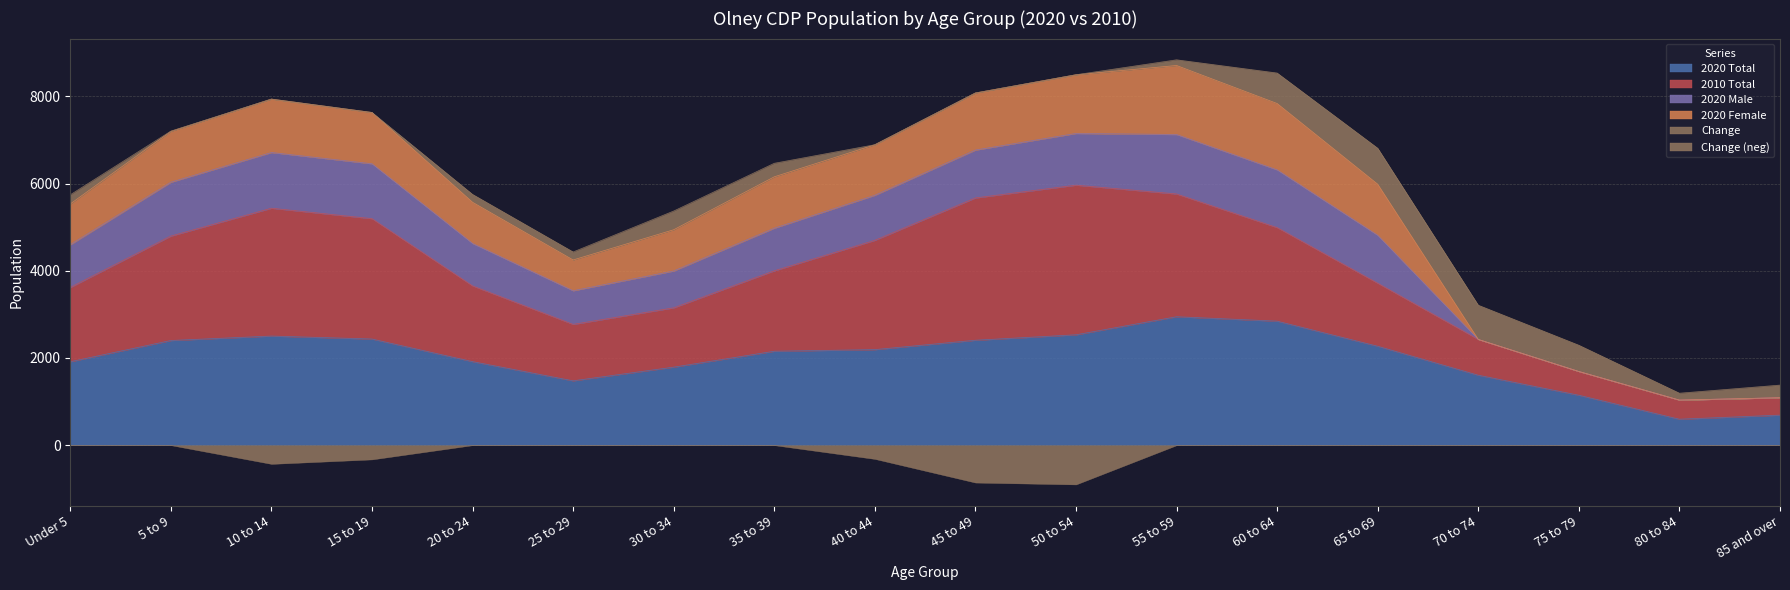

What is the value of the 2020 Female point at the 3rd from the left?

1225